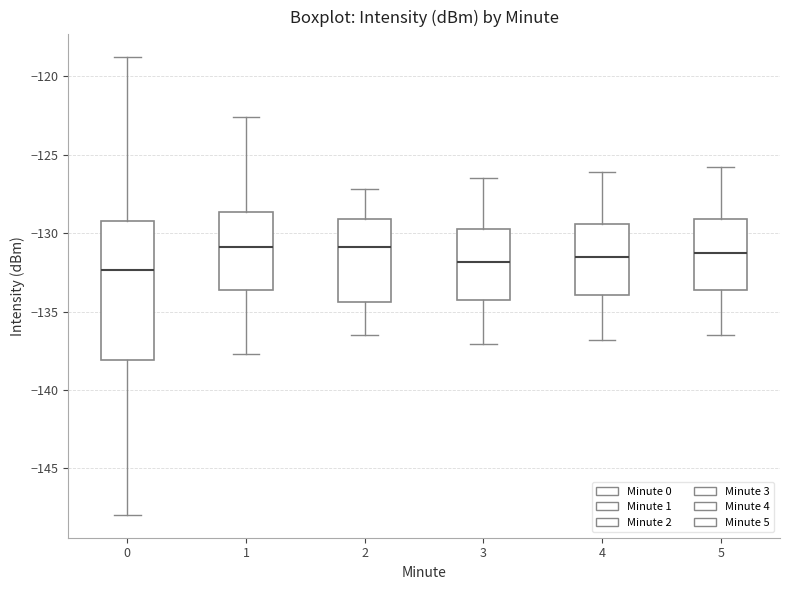

Reading left to right, read every box against the y-axis: the position of its median line, the range the box covers, and the ends of its whiskers. The values are not printed on the chart, so give them approximately, as read against the axis.

0: median -132.5, box -138.0 to -129.0, whiskers -148.0 to -119.0
1: median -131.0, box -133.5 to -128.5, whiskers -137.5 to -122.5
2: median -131.0, box -134.5 to -129.0, whiskers -136.5 to -127.0
3: median -132.0, box -134.0 to -129.5, whiskers -137.0 to -126.5
4: median -131.5, box -134.0 to -129.5, whiskers -137.0 to -126.0
5: median -131.0, box -133.5 to -129.0, whiskers -136.5 to -126.0